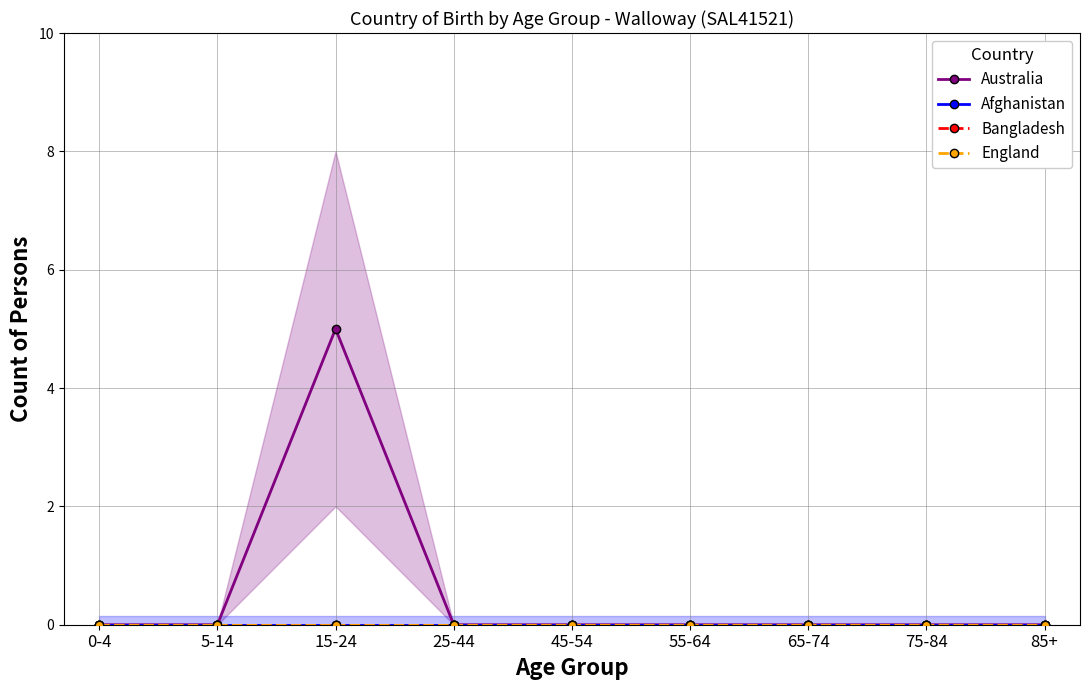

Reading right to left, transcribe all the data shown in this chart.

Australia: 85+=0	75-84=0	65-74=0	55-64=0	45-54=0	25-44=0	15-24=5	5-14=0	0-4=0
Afghanistan: 85+=0	75-84=0	65-74=0	55-64=0	45-54=0	25-44=0	15-24=0	5-14=0	0-4=0
Bangladesh: 85+=0	75-84=0	65-74=0	55-64=0	45-54=0	25-44=0	15-24=0	5-14=0	0-4=0
England: 85+=0	75-84=0	65-74=0	55-64=0	45-54=0	25-44=0	15-24=0	5-14=0	0-4=0